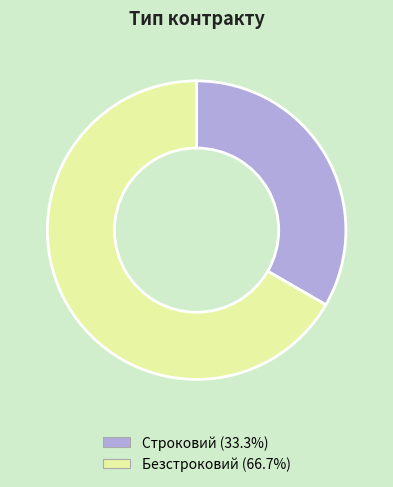

The Строковий slice represents 33% of the pie. True or false?

True